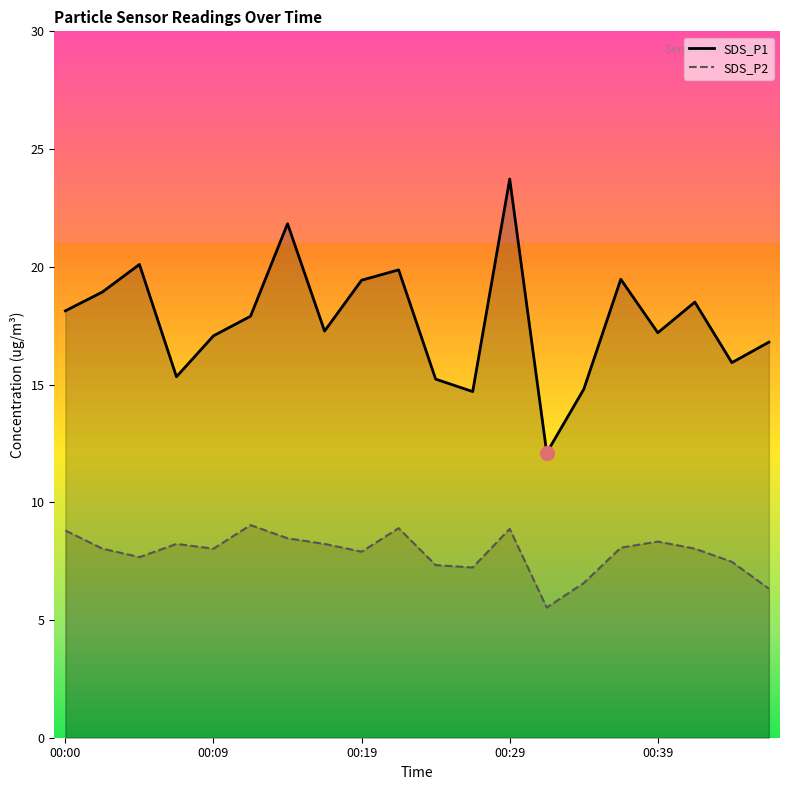

What is the average value of the SDS_P1 series?

17.7